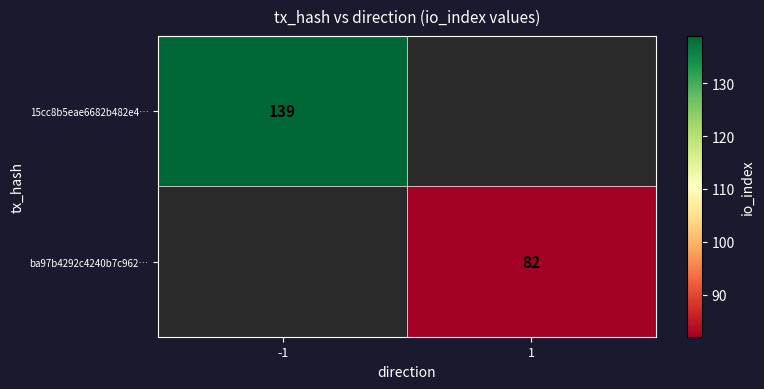

The 15cc8b5eae6682b482e4… series shows 233 at -1. True or false?

False